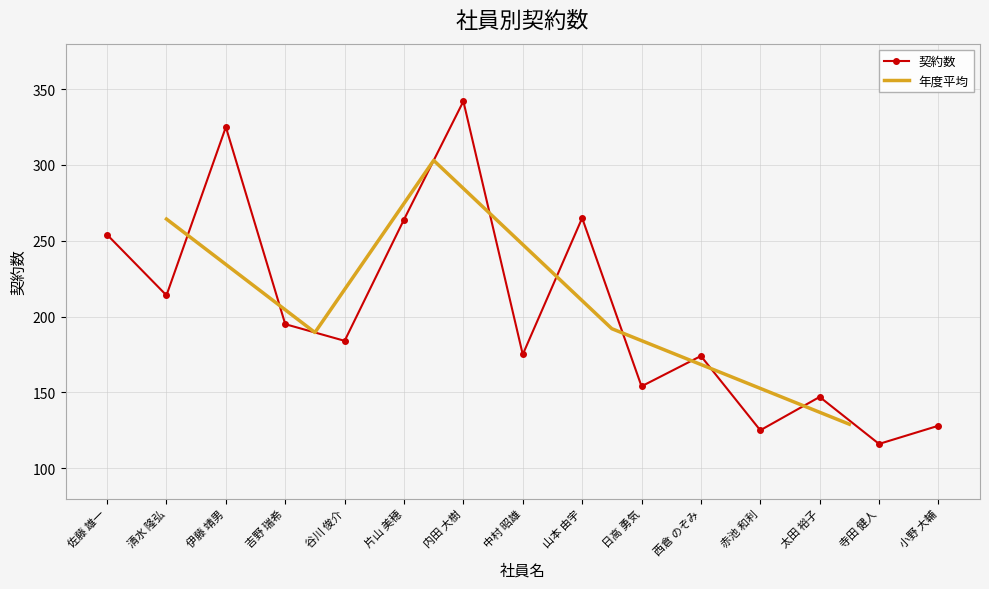

What is the difference between the maximum and minimum values?

226